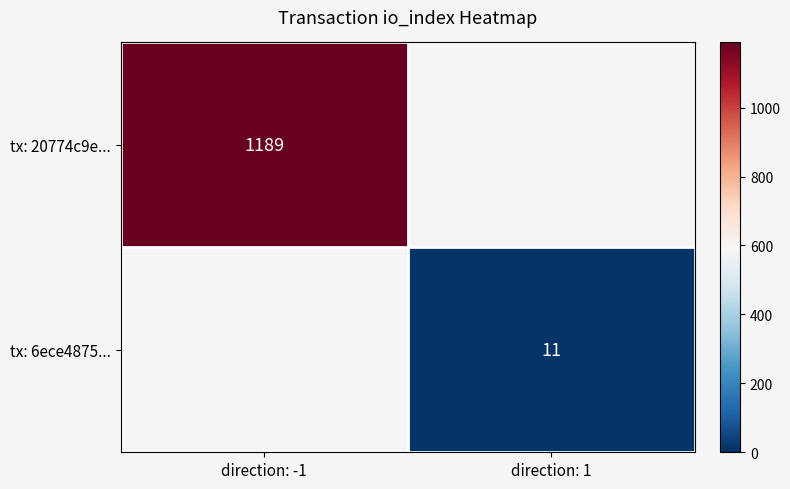

Is the value of tx: 20774c9e... at direction: -1 greater than the value of tx: 6ece4875... at direction: 1?

Yes